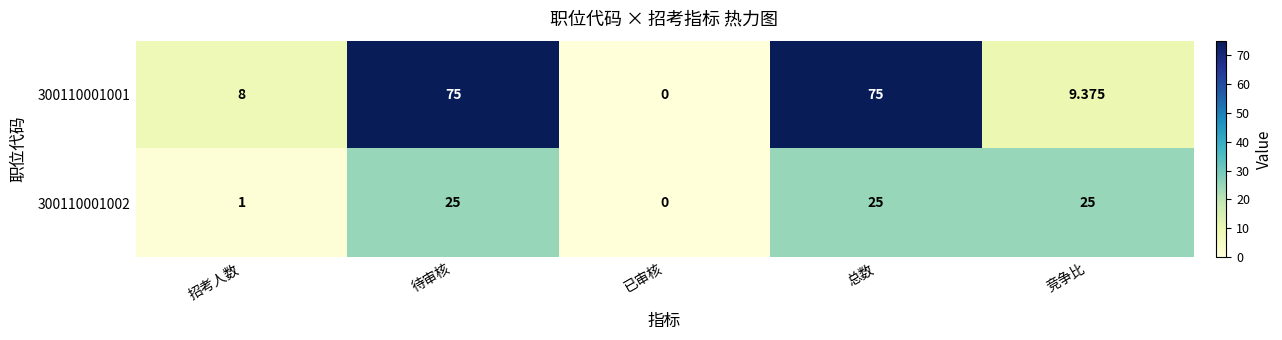

Is the value of 300110001001 at 竞争比 greater than the value of 300110001002 at 已审核?

Yes